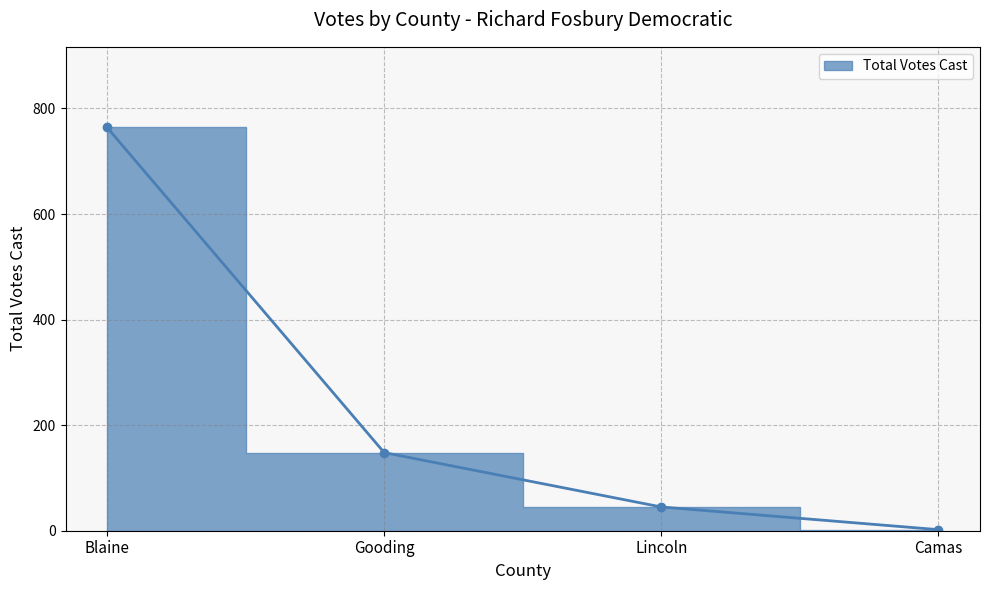

How many values are below 148?

2